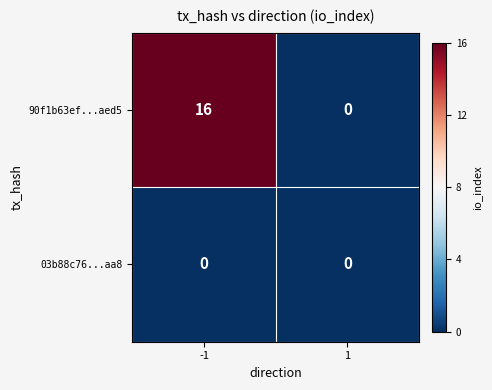

What is the sum of all 90f1b63ef...aed5 values?

16